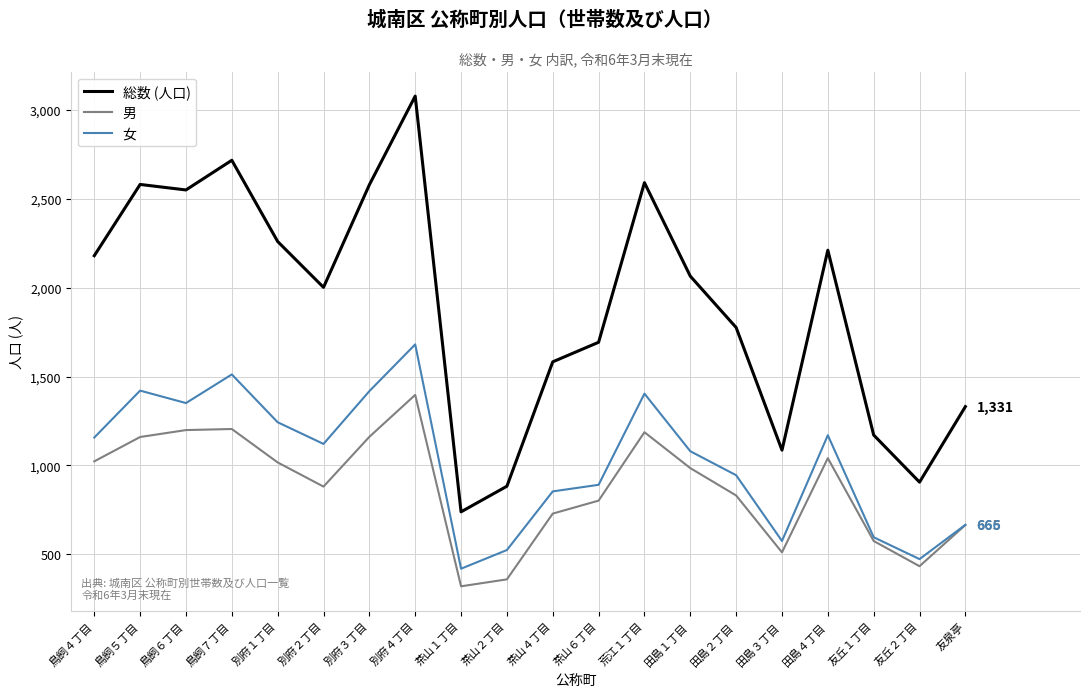

Rank the series by their maximum value, from highest to lowest.

総数 (人口), 女, 男